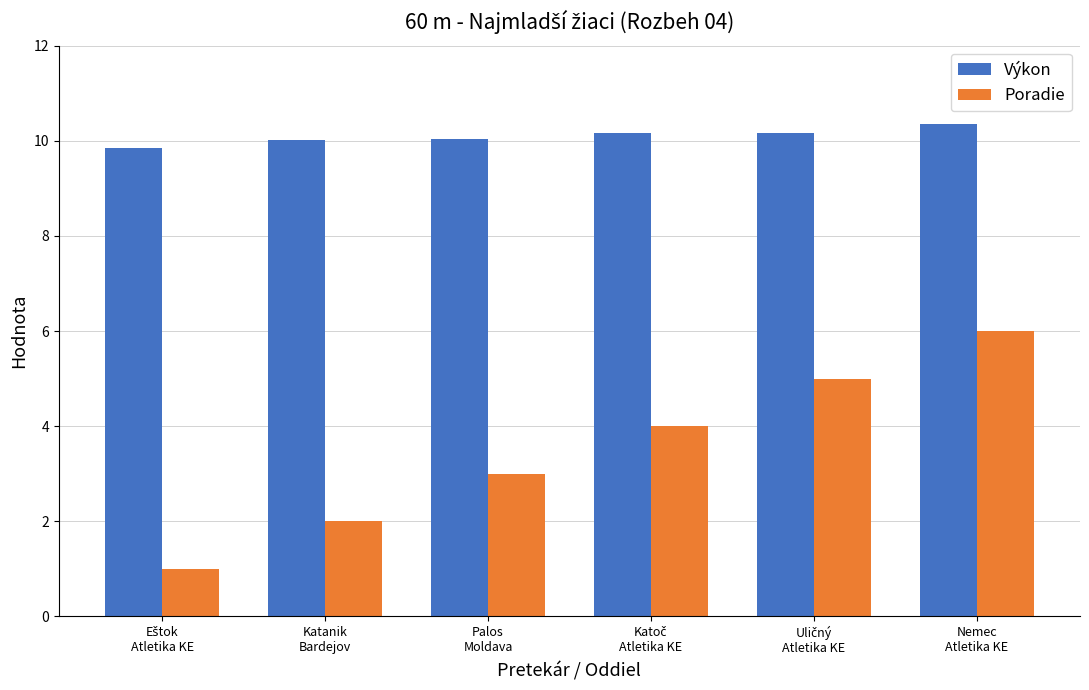

Which series has the largest total across all categories?

Výkon